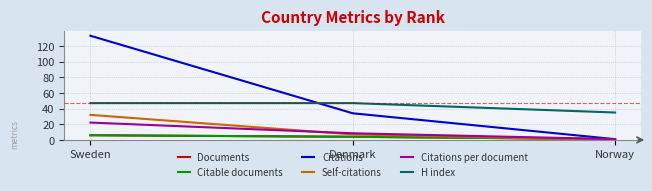

List the labels in order of Citable documents value, smallest first.

Norway, Denmark, Sweden